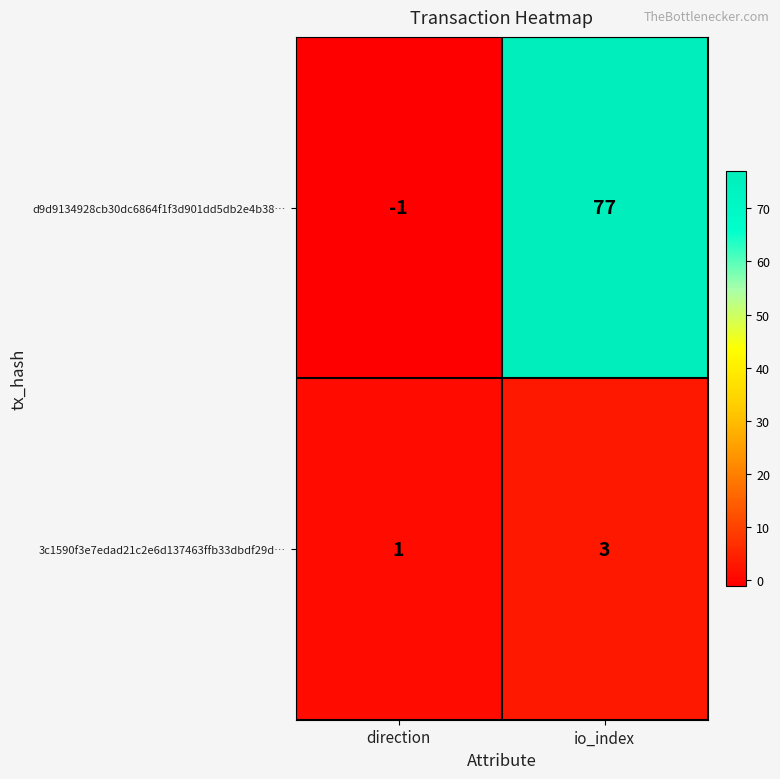

List the series in order of their overall mean, lowest first.

3c1590f3e7edad21c2e6d137463ffb33dbdf29d…, d9d9134928cb30dc6864f1f3d901dd5db2e4b38…